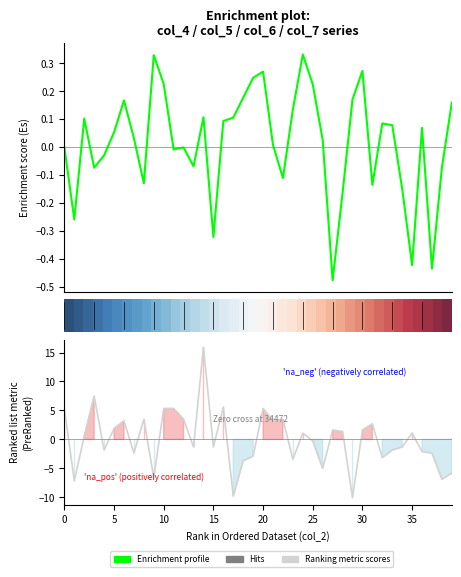

Does the chart display data point markers on the line(s)?

No